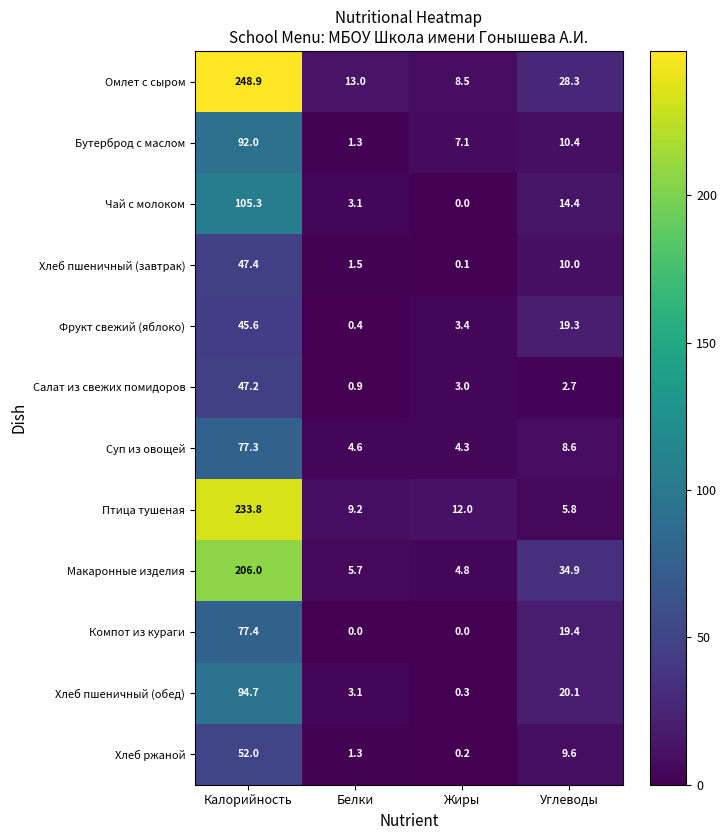

What is the difference between the maximum and minimum values in the Фрукт свежий (яблоко) series?

45.2